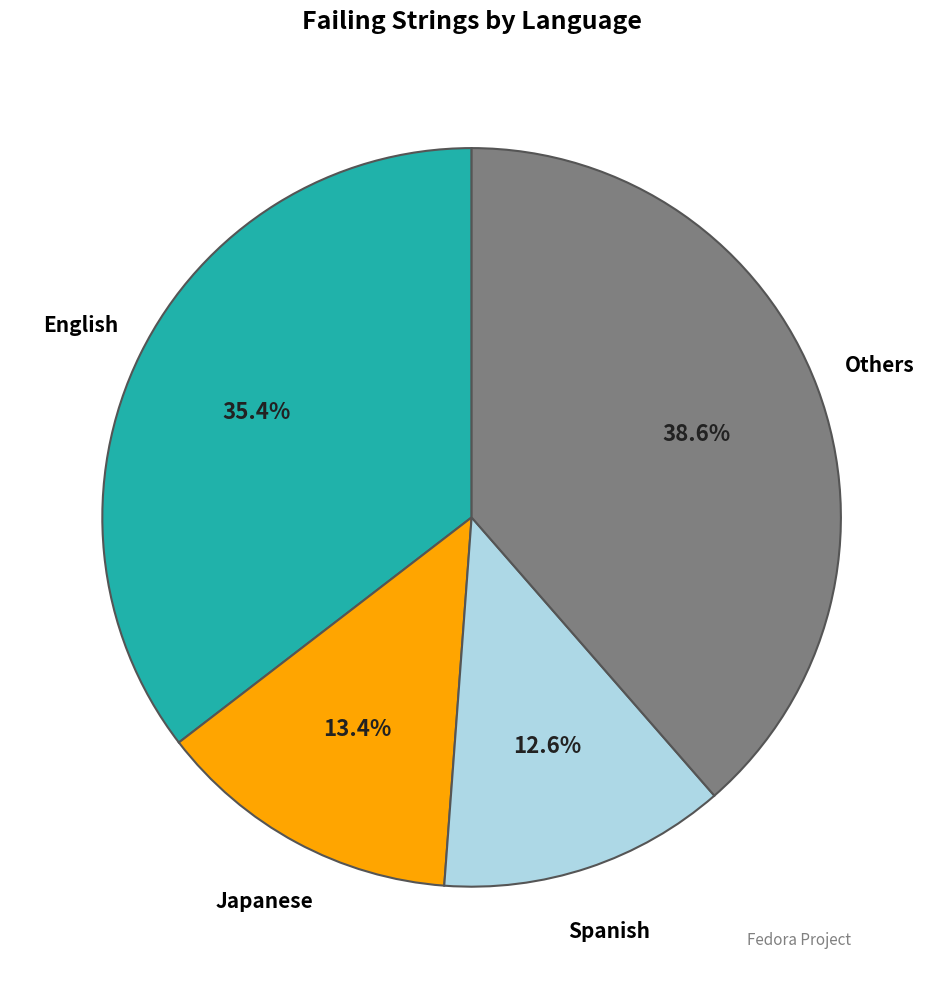

Does any single category account for the majority?

No